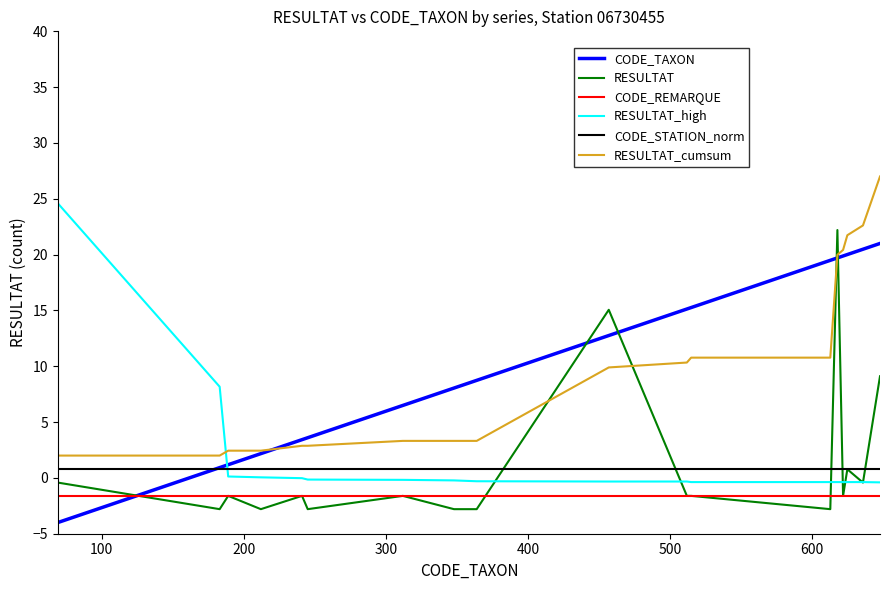

True or false: CODE_STATION_norm and CODE_REMARQUE intersect in this chart.

False